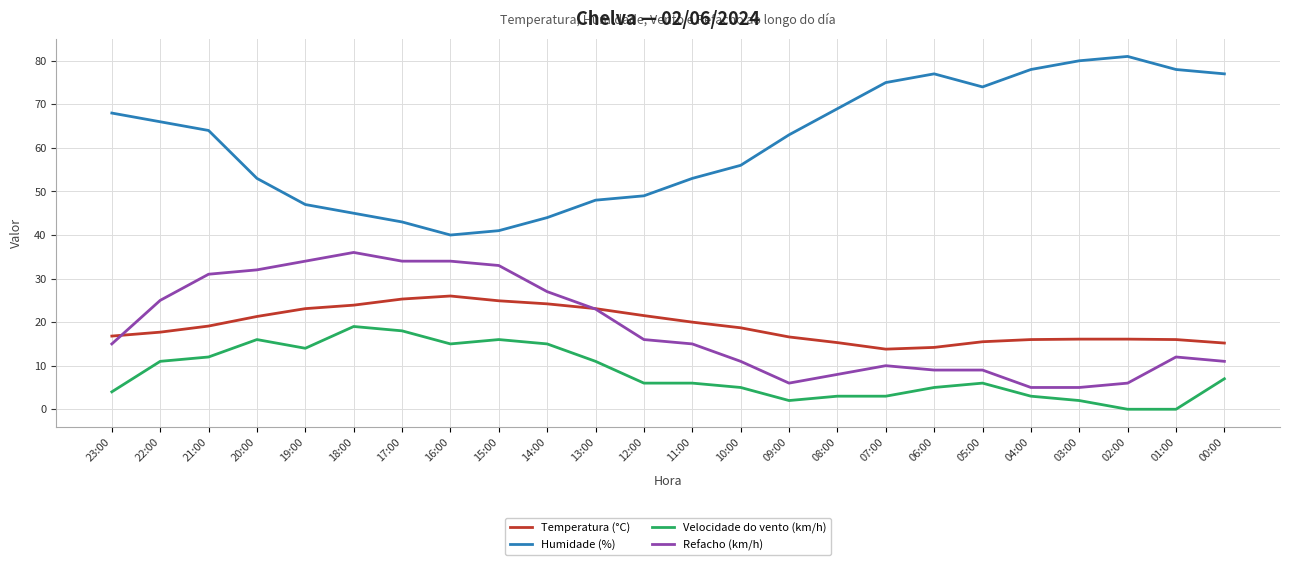

What is the maximum value shown in the chart?

81.0